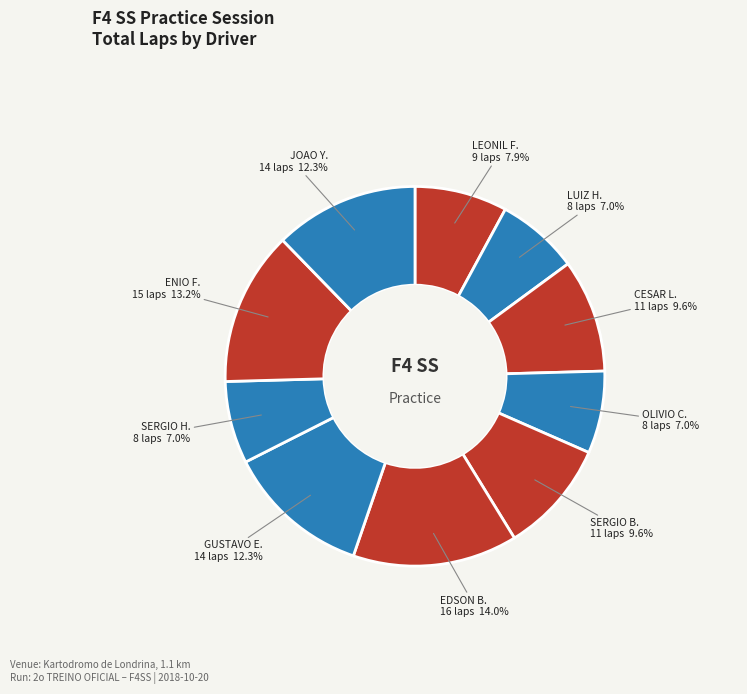

Do ENIO F. and SERGIO H. together represent more than half of the pie?

No